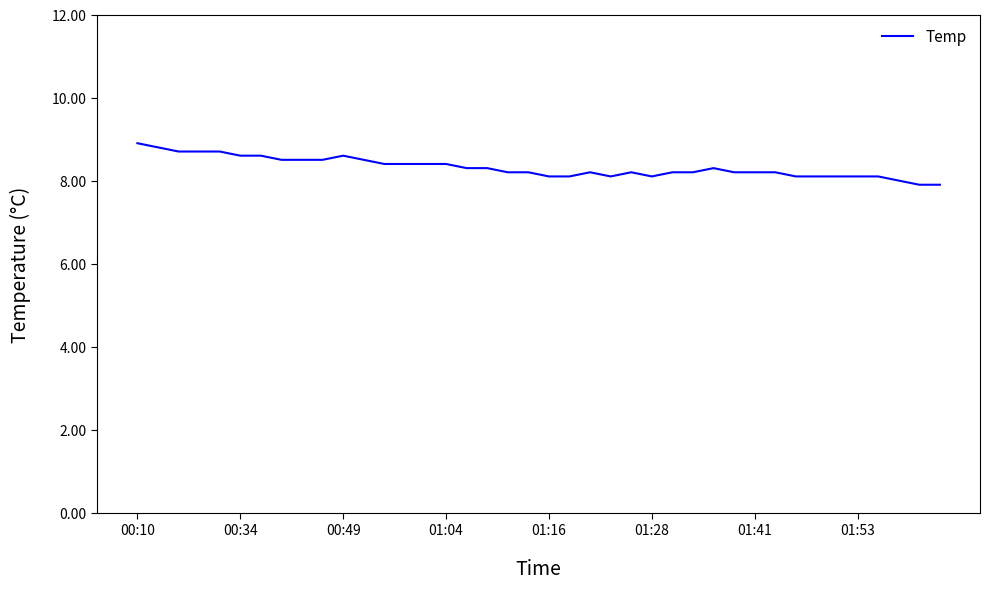

True or false: the data has more than 0 interior local peaks.

True